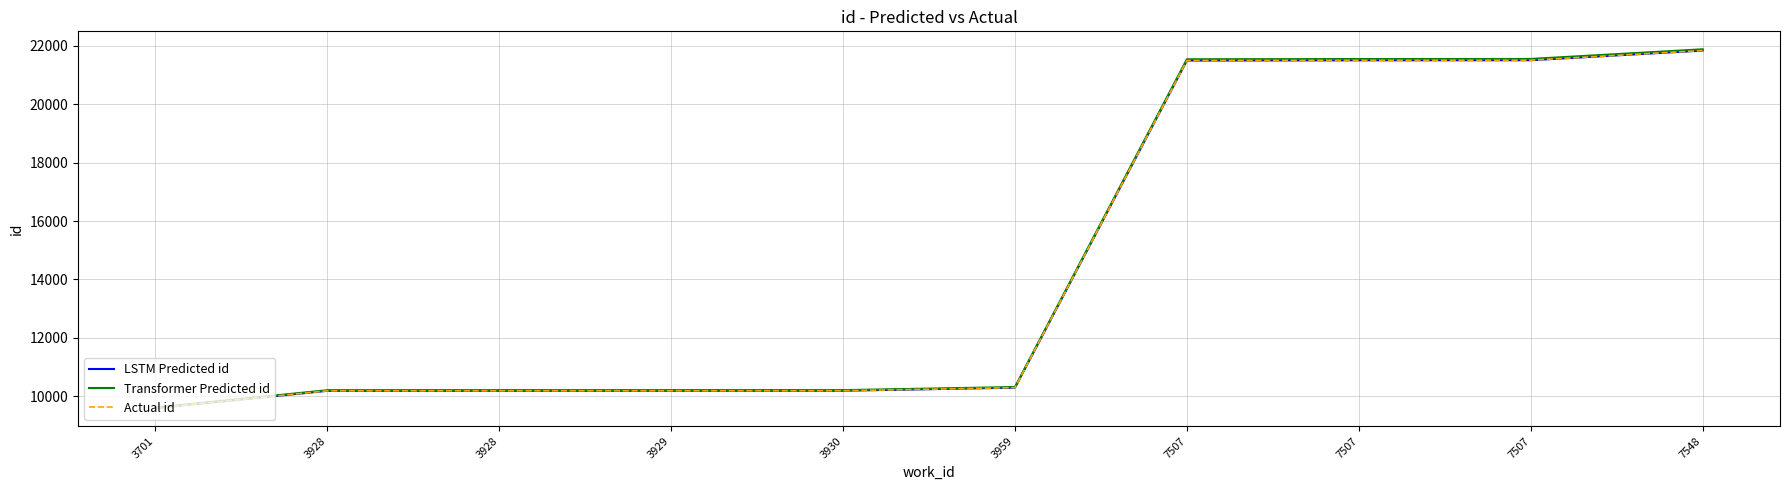

Where is Transformer Predicted id nearest to the value 15747?

3959